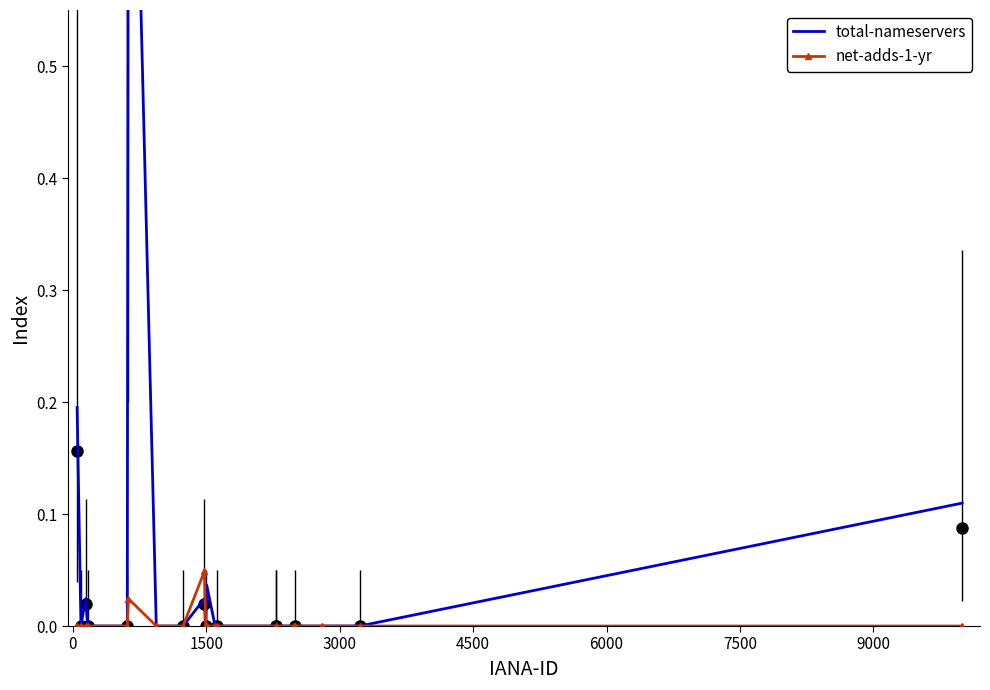

Does the chart have visible grid lines?

No